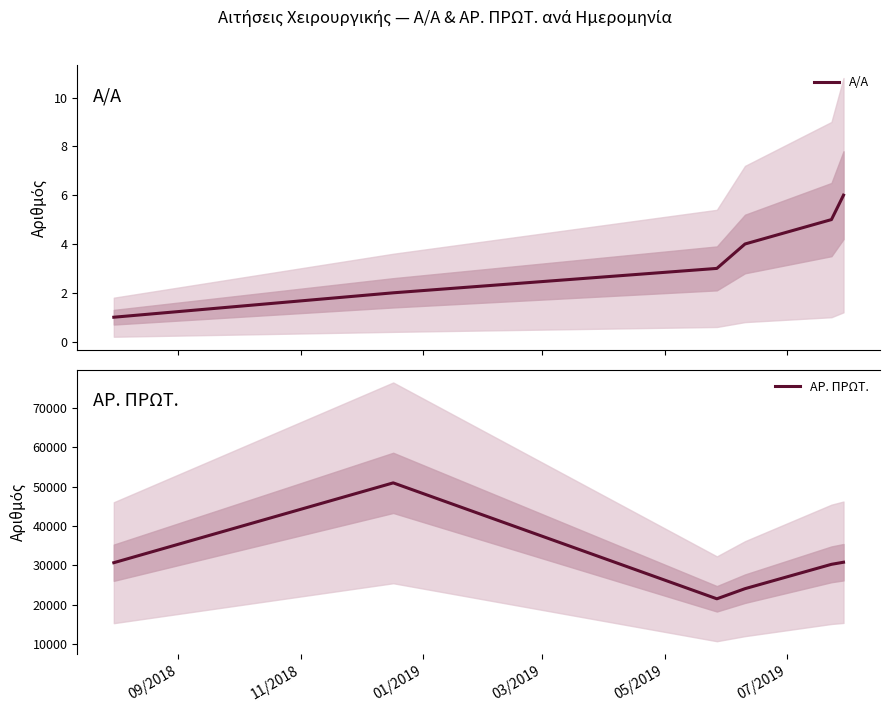

What is the highest value of the Α/Α series?

6